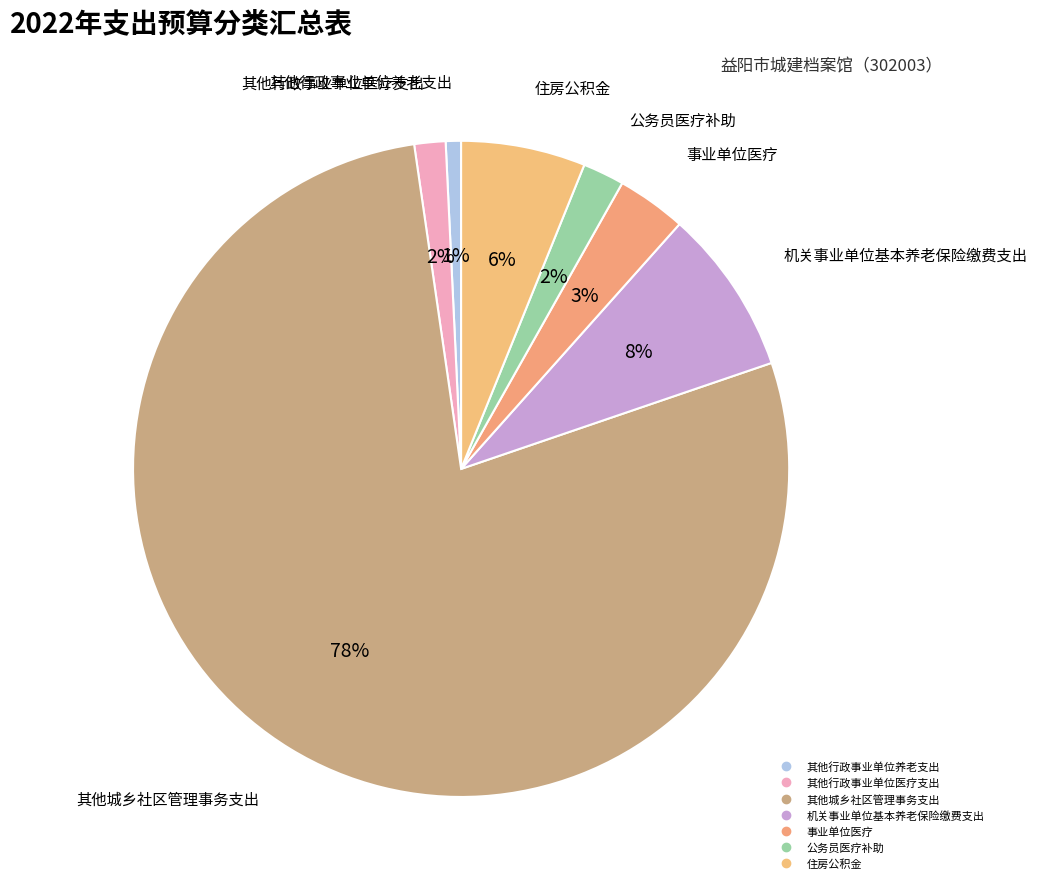

What percentage is NOT represented by 其他城乡社区管理事务支出?

22.1%